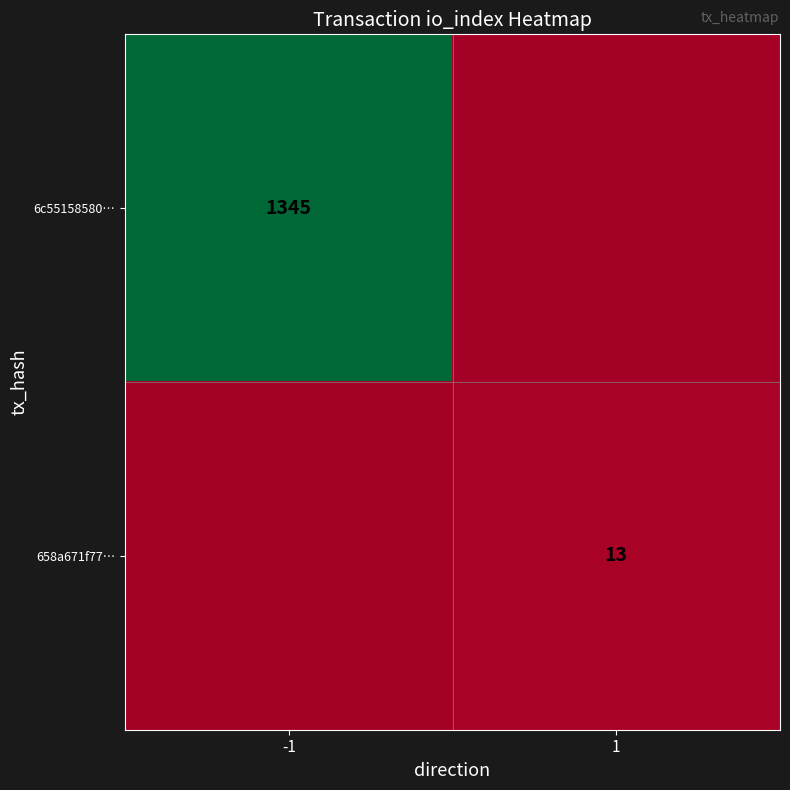

The 6c55158580… series shows 1345 at -1. True or false?

True